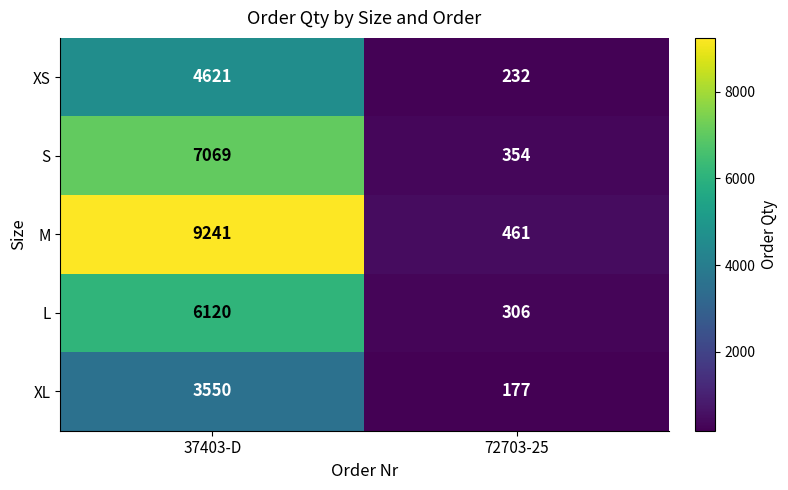

At which category does the chart reach its peak across all series?

37403-D